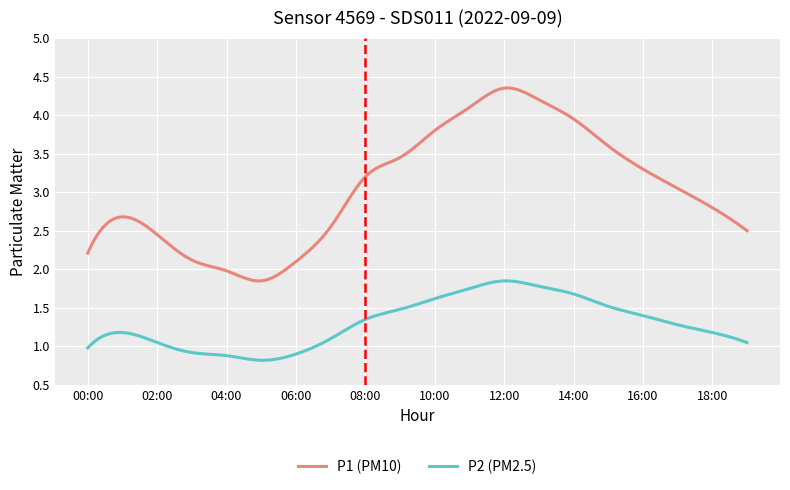

Which series has the widest spread of values?

P1 (PM10)